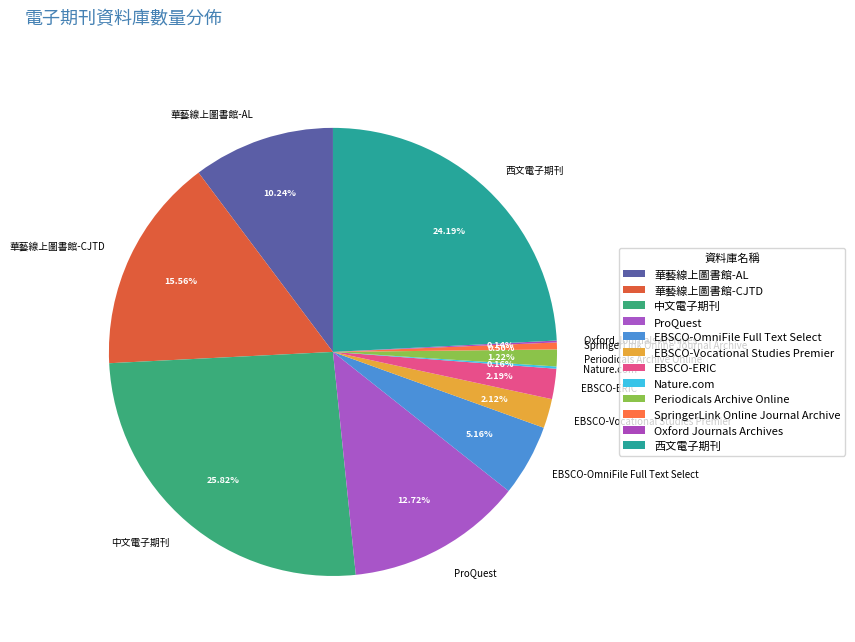

Does EBSCO-Vocational Studies Premier account for over 50% of the chart?

No